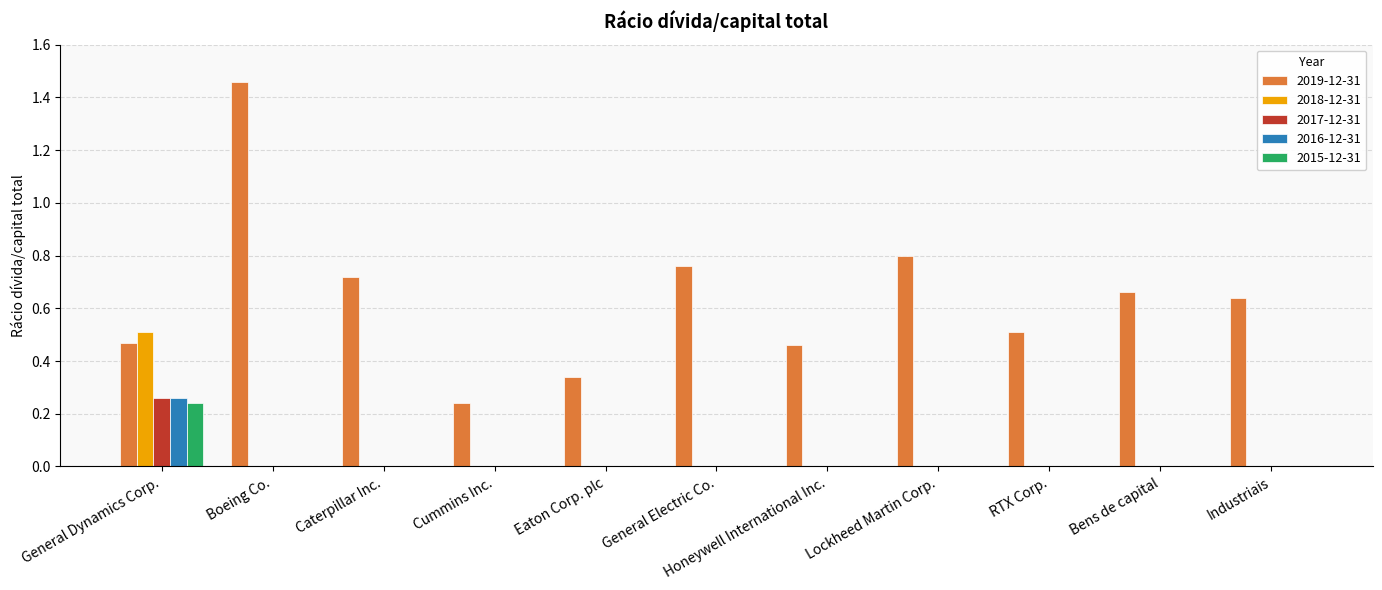

What is the sum of the 2019-12-31 values at Lockheed Martin Corp. and Cummins Inc.?

1.0